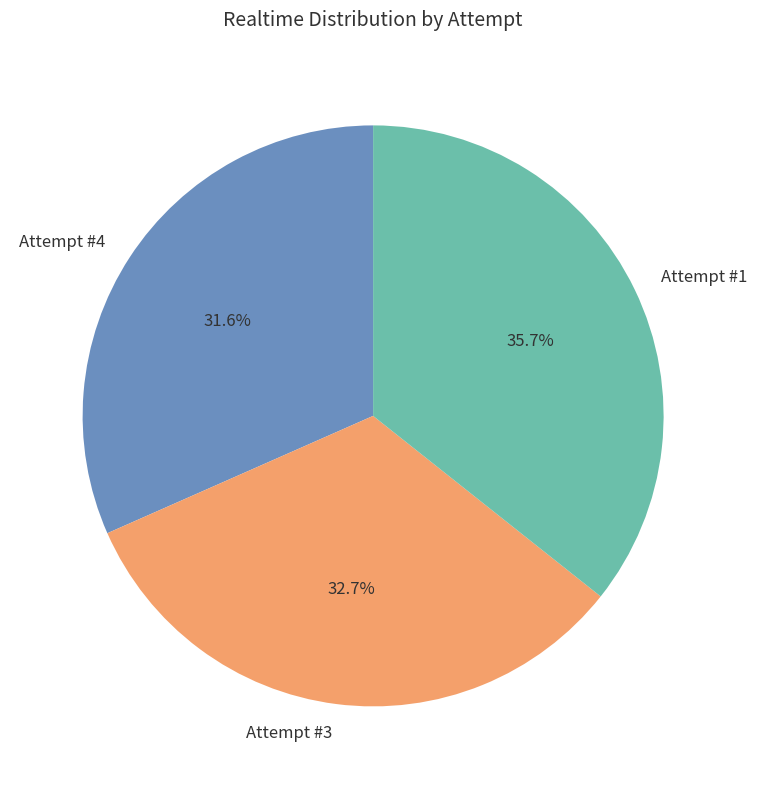

What percentage is the Attempt #3 slice, to the nearest percent?

33%